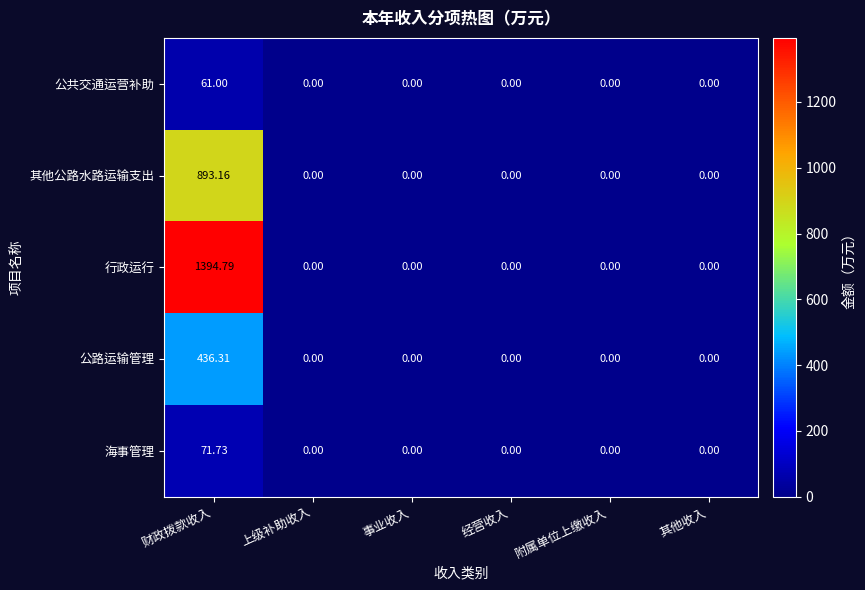

Rank the series by their maximum value, from highest to lowest.

行政运行, 其他公路水路运输支出, 公路运输管理, 海事管理, 公共交通运营补助